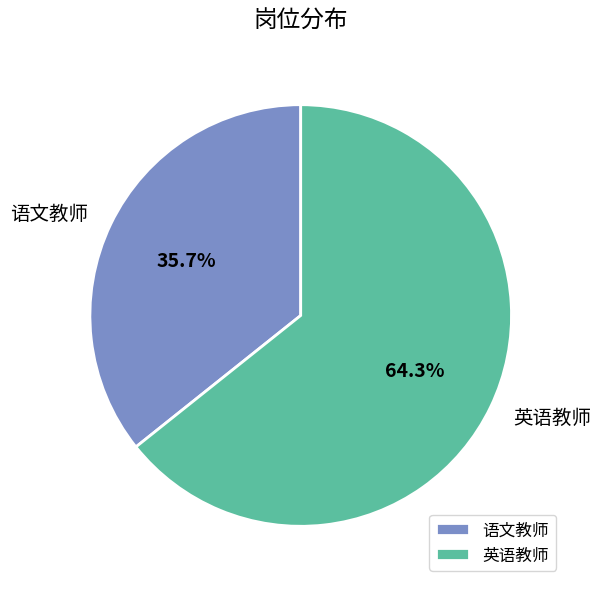

Is it true that 语文教师 is 42% of the pie?

False